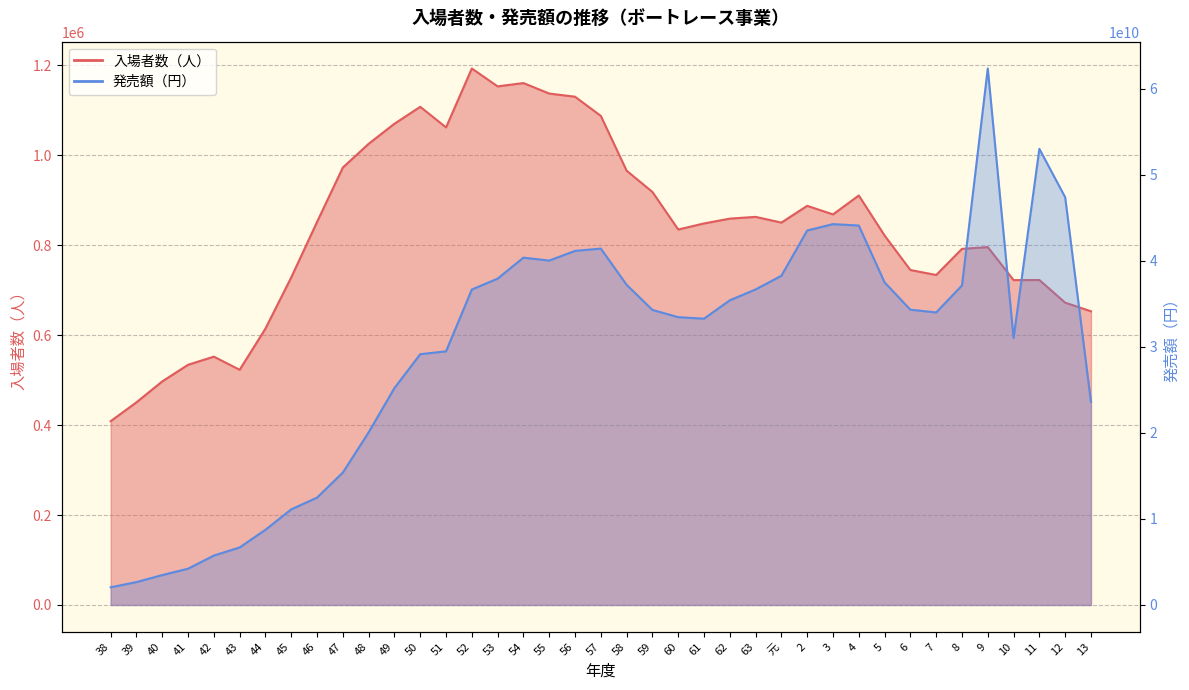

How many data points in 入場者数（人） are less than 850401?

19